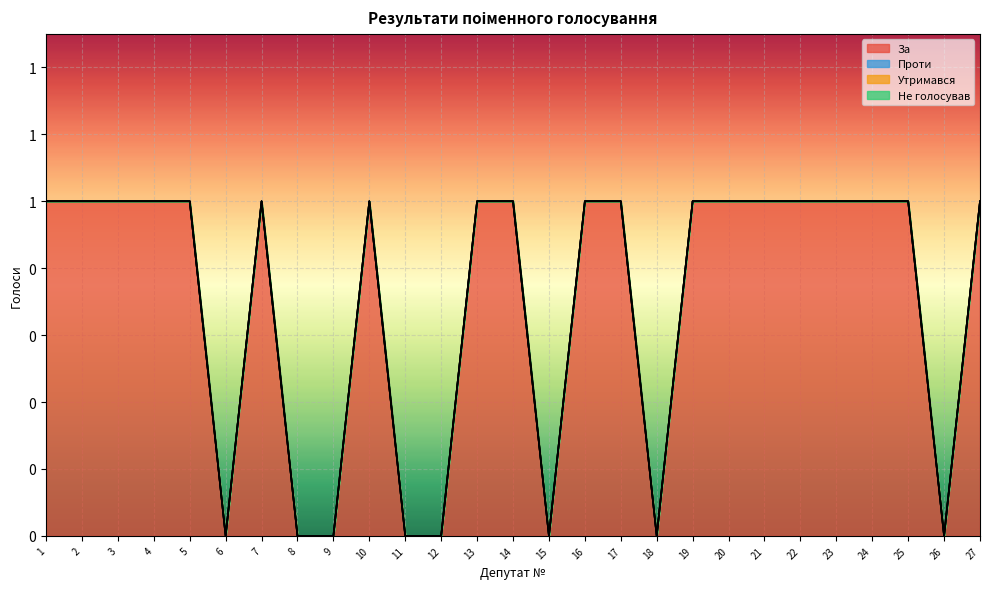

True or false: Утримався and Проти cross at least once.

False